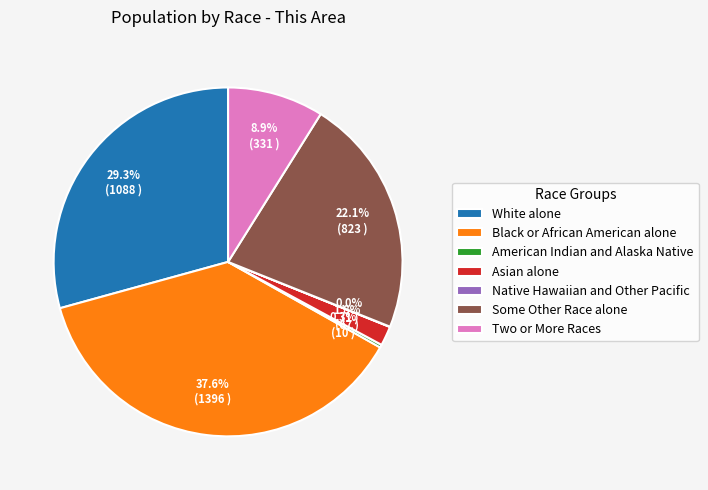

To the nearest percent, what is the difference between the largest and smallest slice percentages?

38%